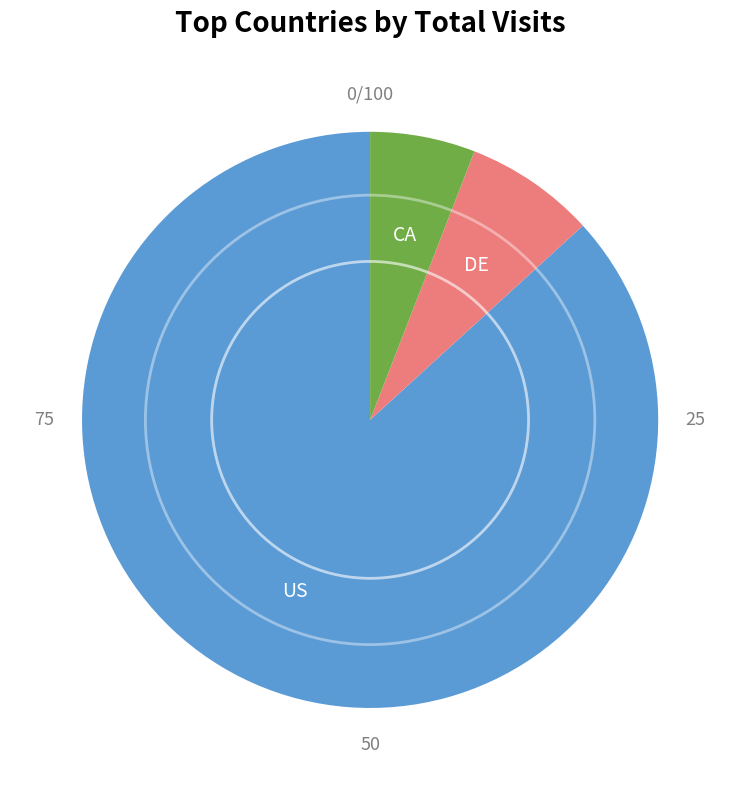

Does any single category account for the majority?

Yes